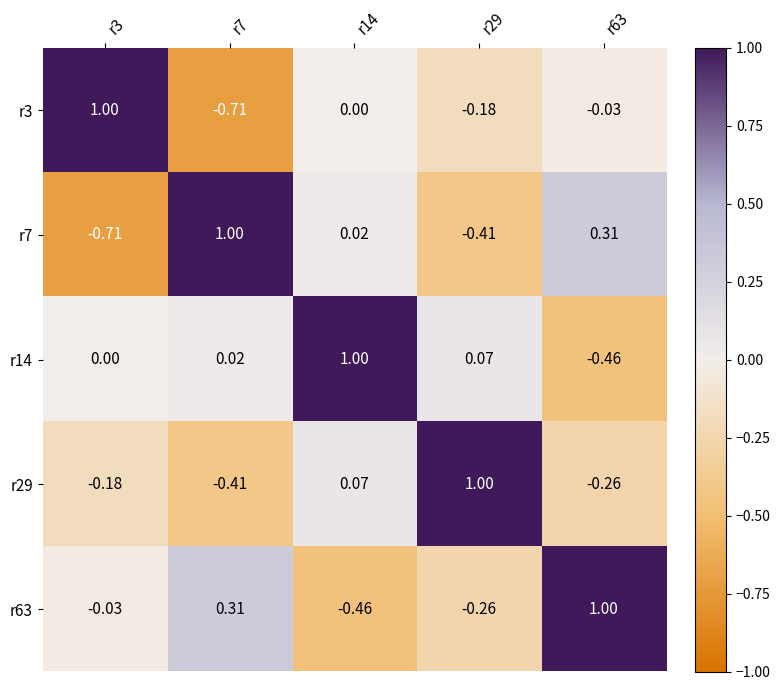

Count the number of data series in this chart.

5